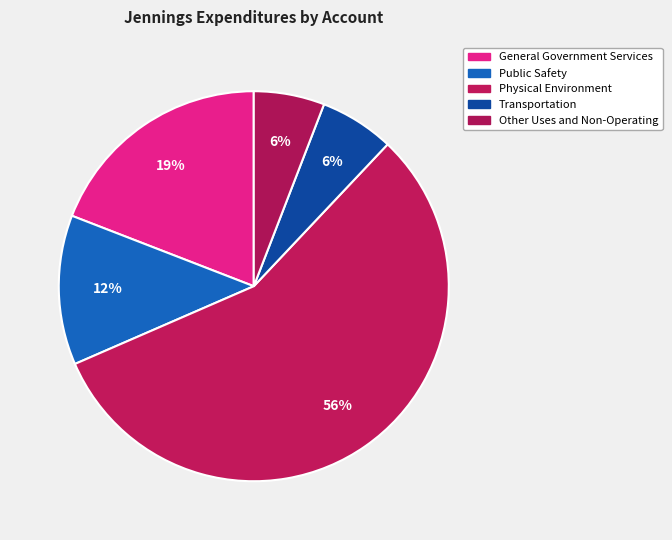

To the nearest percent, what percentage of the pie is Public Safety?

12%